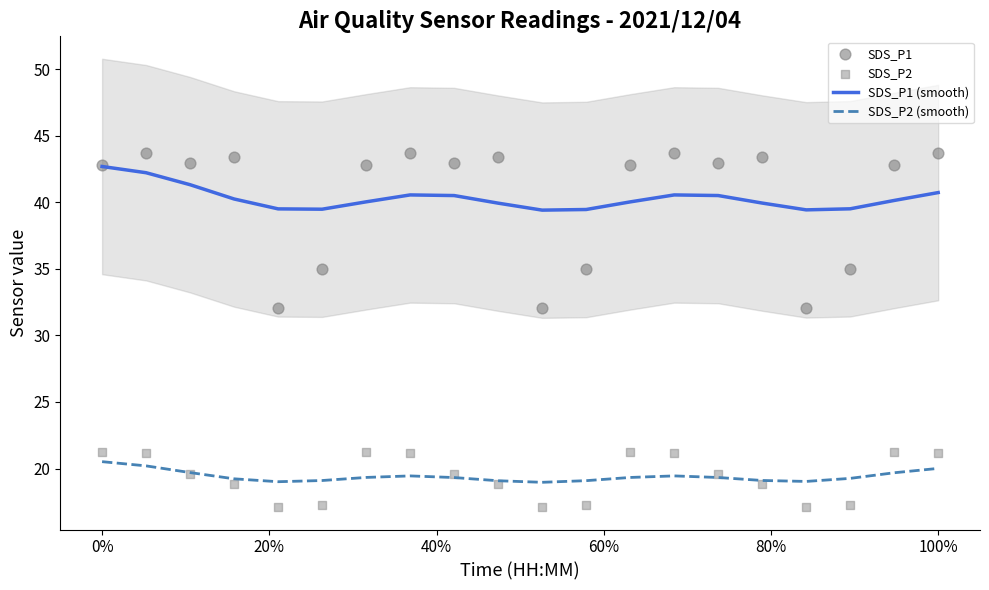

True or false: SDS_P1 (smooth) and SDS_P2 (smooth) intersect in this chart.

False